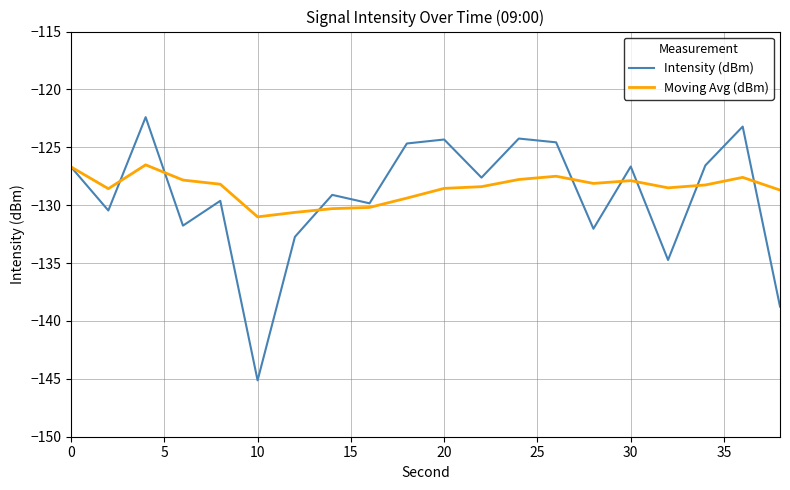

Which series has the widest spread of values?

Intensity (dBm)